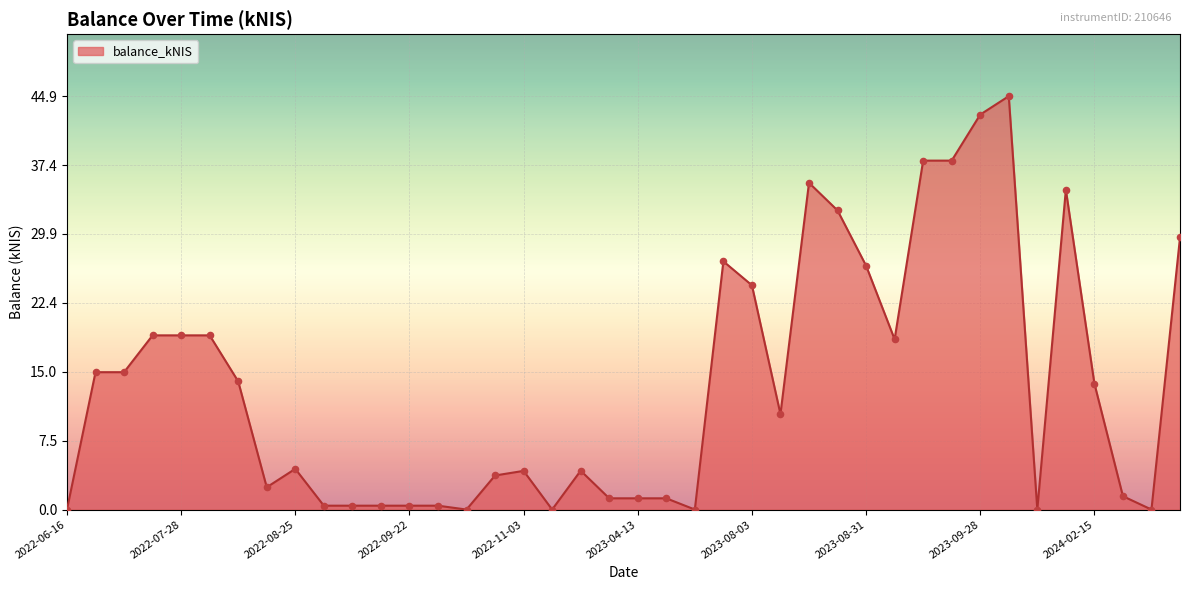

What is the difference between the maximum and minimum values?

44.9